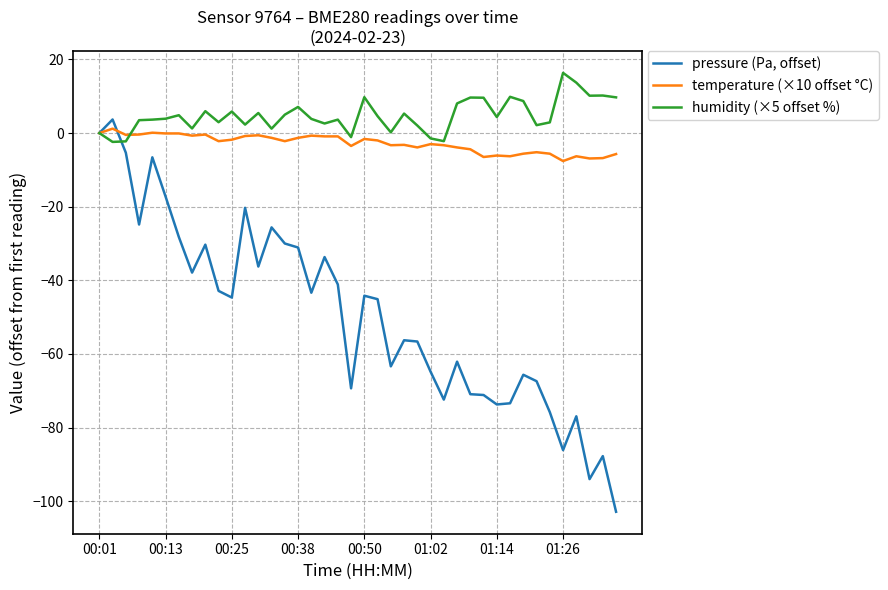

What is the smallest value displayed?

-102.9